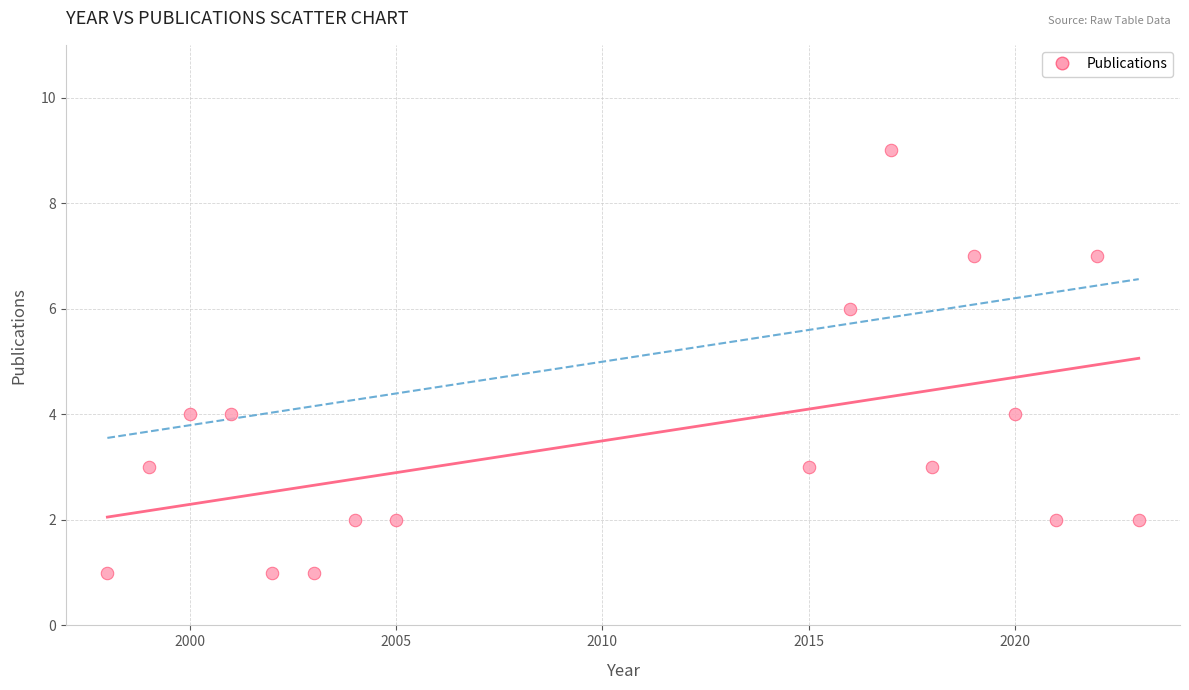

What is the range of X values (max minus min)?

25